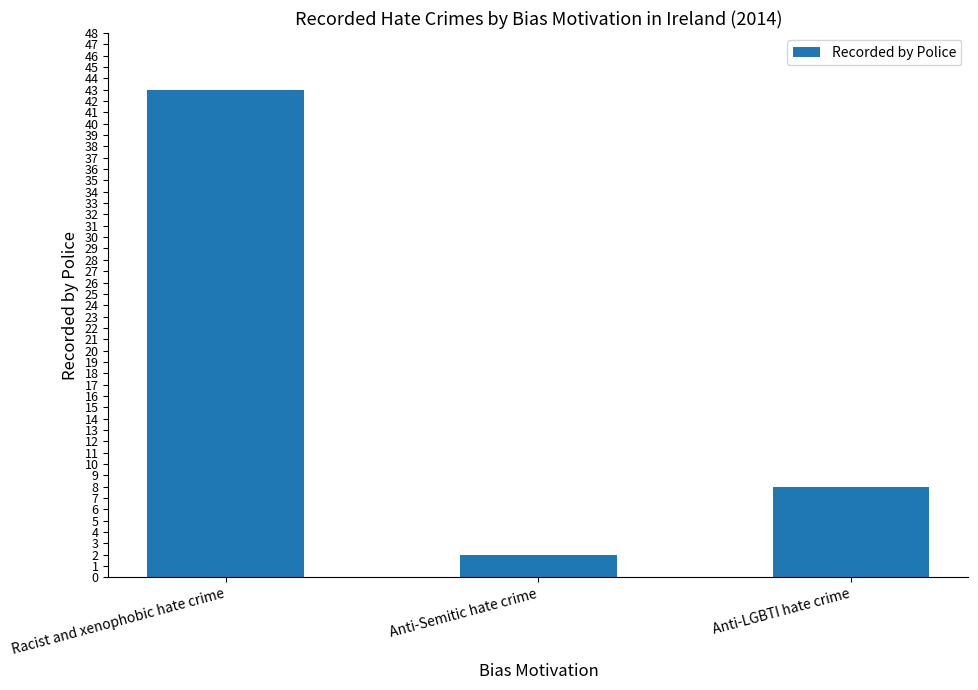

Reading left to right, transcribe all the data shown in this chart.

Racist and xenophobic hate crime=43	Anti-Semitic hate crime=2	Anti-LGBTI hate crime=8